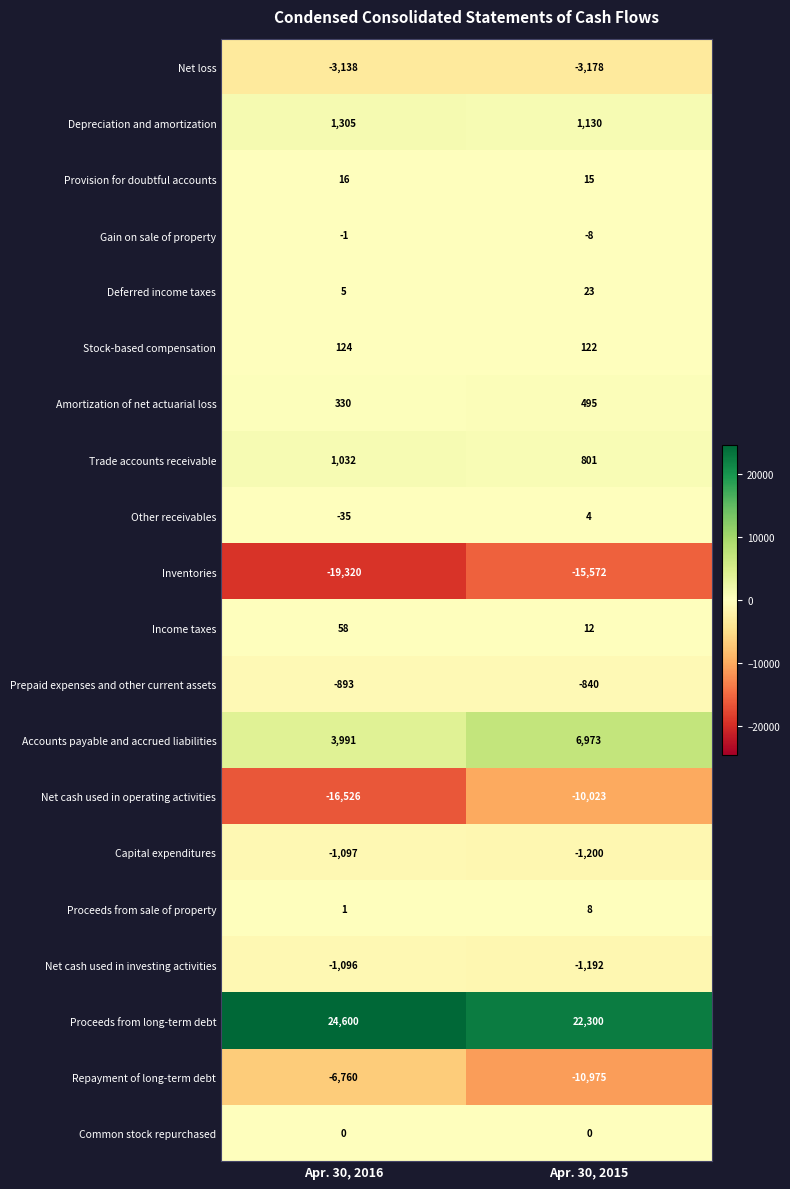

Is it true that Amortization of net actuarial loss equals 495 at Apr. 30, 2015?

True